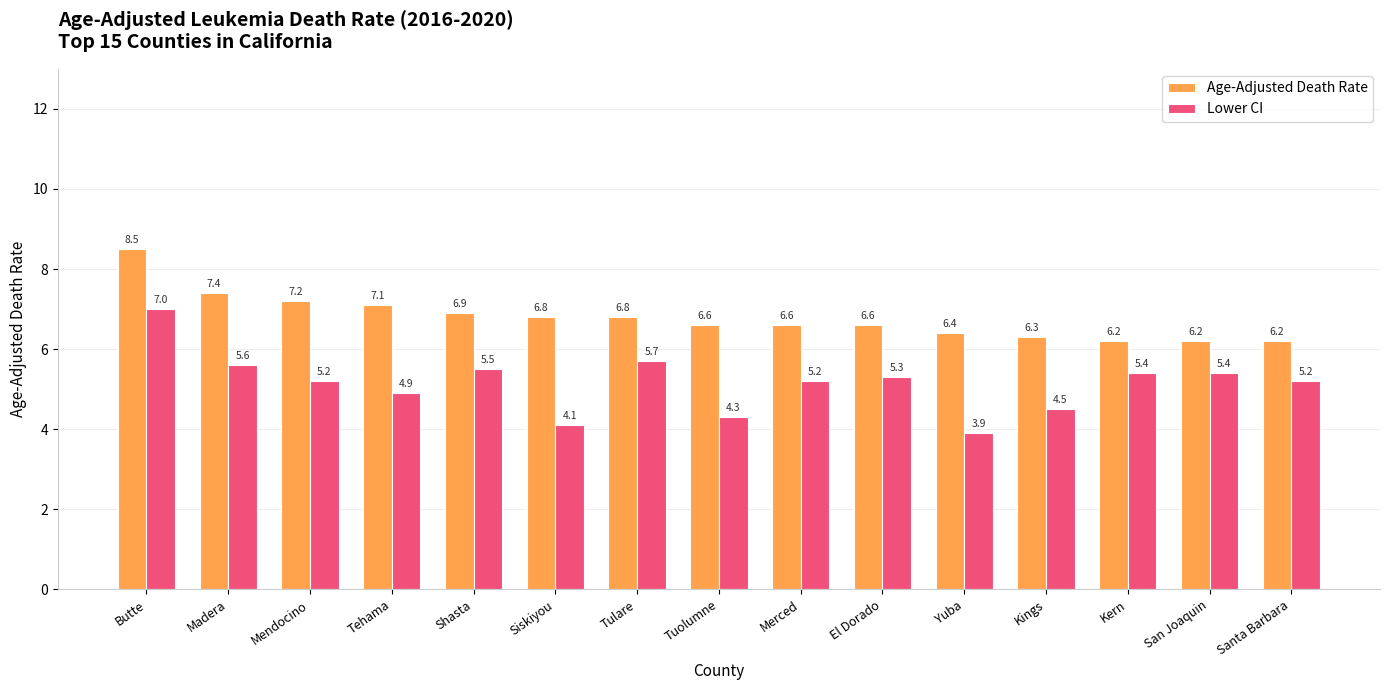

What is the label of the 11th bar from the right?

Shasta